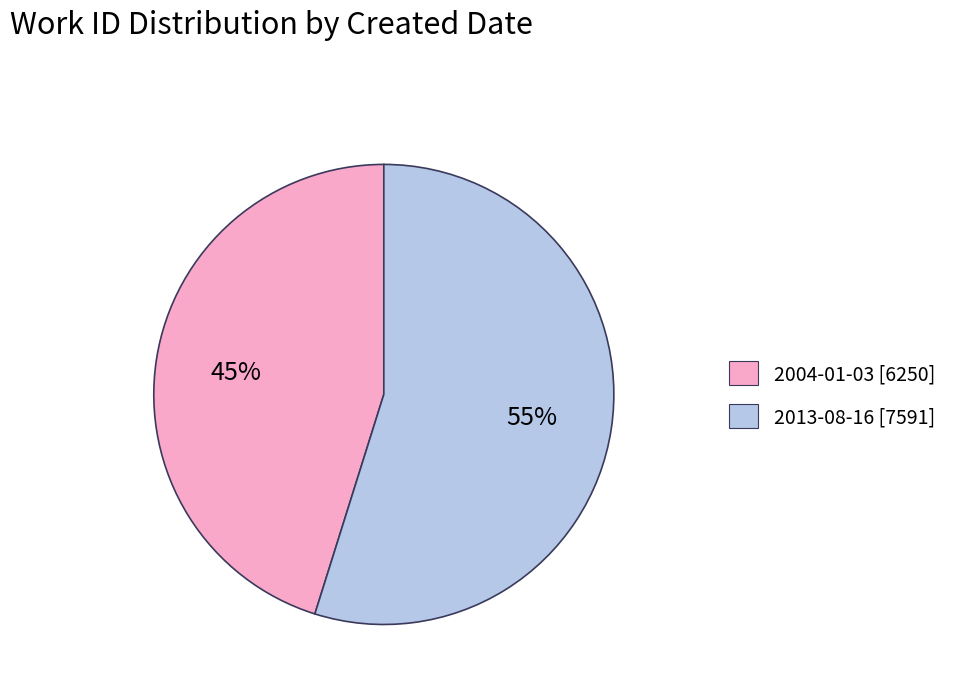

To the nearest percent, what is the combined percentage of 2004-01-03 and 2013-08-16?

100%